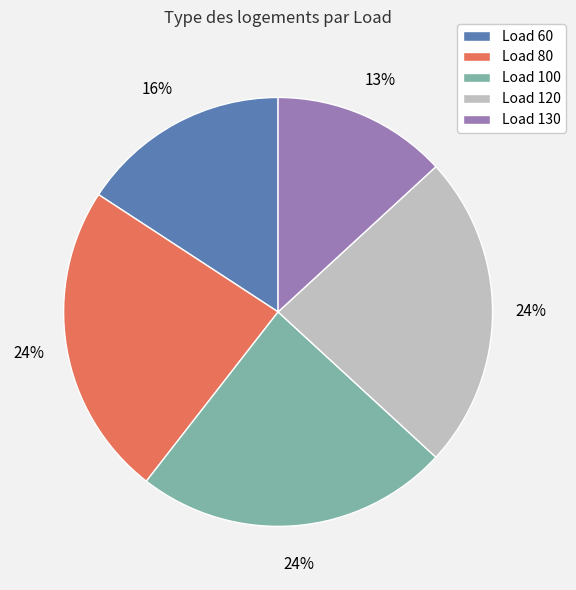

To the nearest percent, what portion does Load 120 represent?

24%